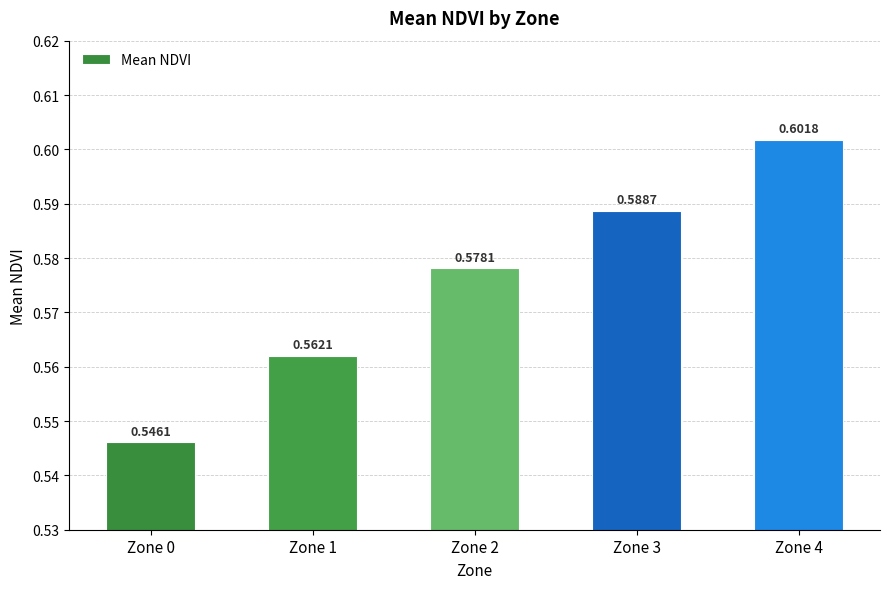

List the labels in order of value, smallest first.

Zone 0, Zone 1, Zone 2, Zone 3, Zone 4